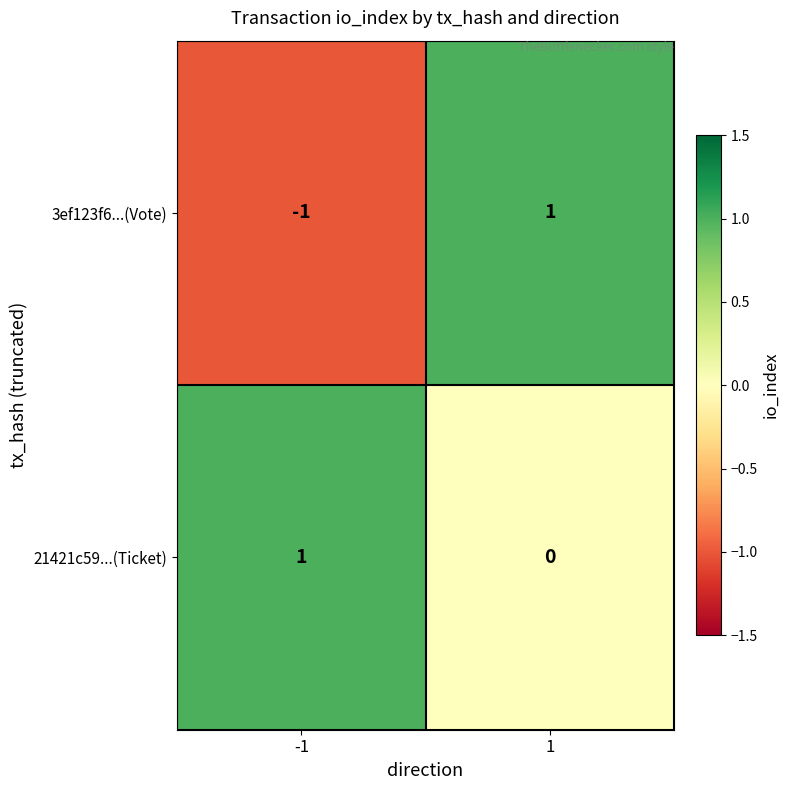

Count the number of data series in this chart.

2